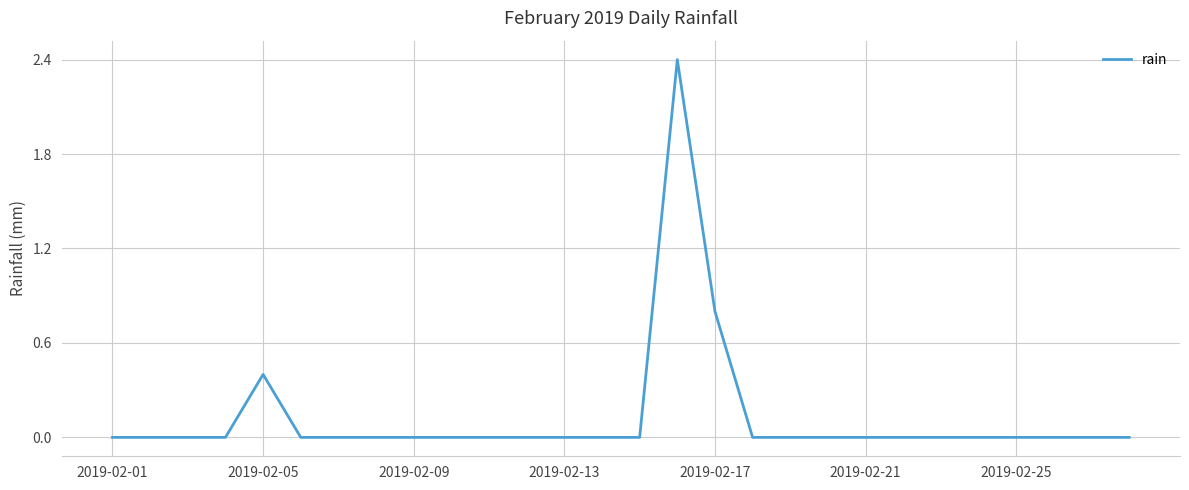

What is the difference between the second highest and second lowest values?

0.8